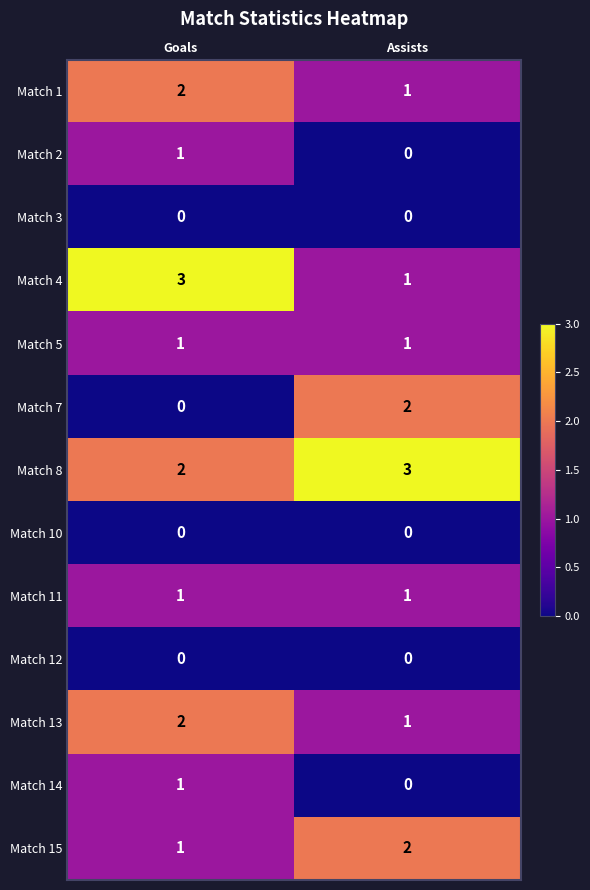

What is the sum of the Match 1 values at Goals and Assists?

3